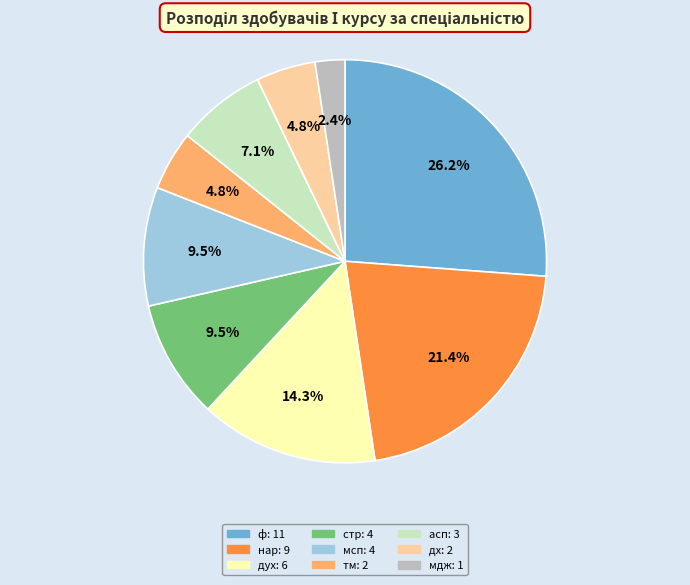

Count the number of slices in the pie.

9